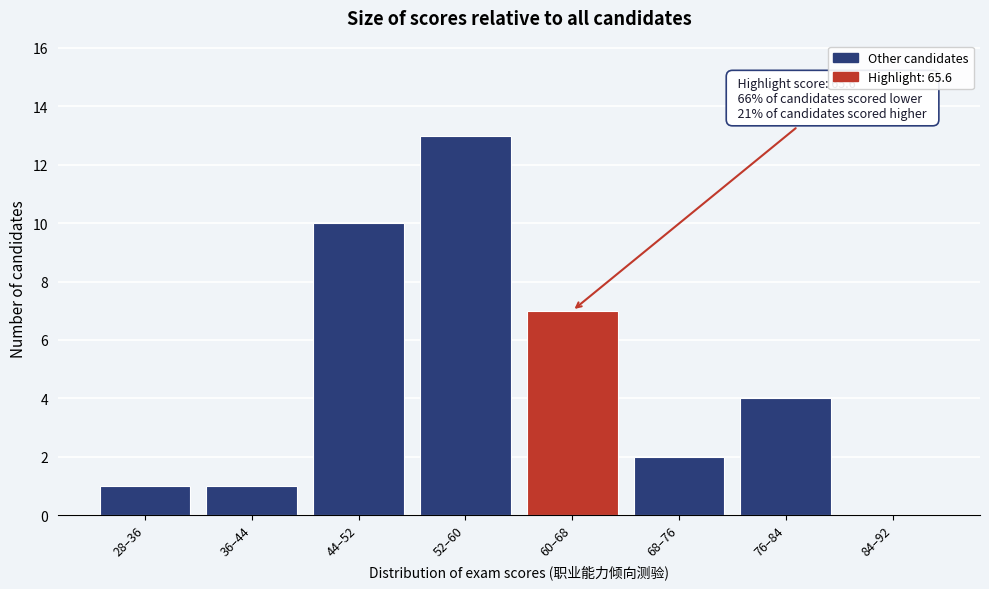

Reading right to left, what are all the values shown in this chart?

84–92=0	76–84=4	68–76=2	60–68=7	52–60=13	44–52=10	36–44=1	28–36=1